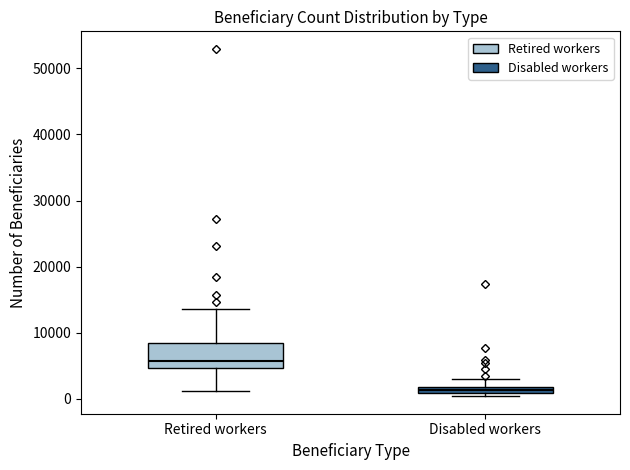

Which box has the lowest median line?

Disabled workers